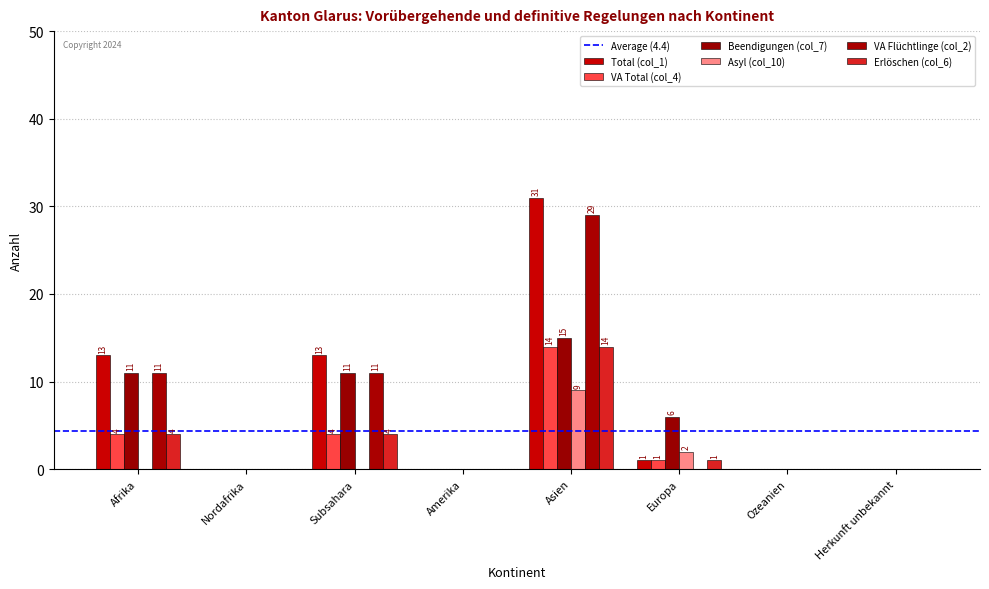

Reading left to right, extract all data points from this chart.

Total (col_1): 13	0	13	0	31	1	0	0
VA Total (col_4): 4	0	4	0	14	1	0	0
Beendigungen (col_7): 11	0	11	0	15	6	0	0
Asyl (col_10): 0	0	0	0	9	2	0	0
VA Flüchtlinge (col_2): 11	0	11	0	29	0	0	0
Erlöschen (col_6): 4	0	4	0	14	1	0	0